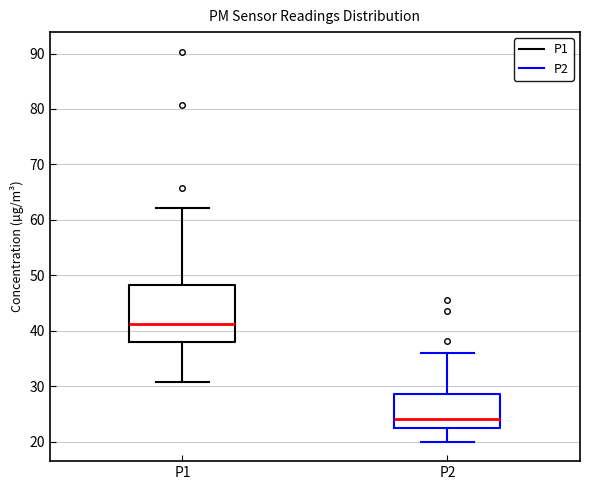

Which box has the lowest median line?

P2